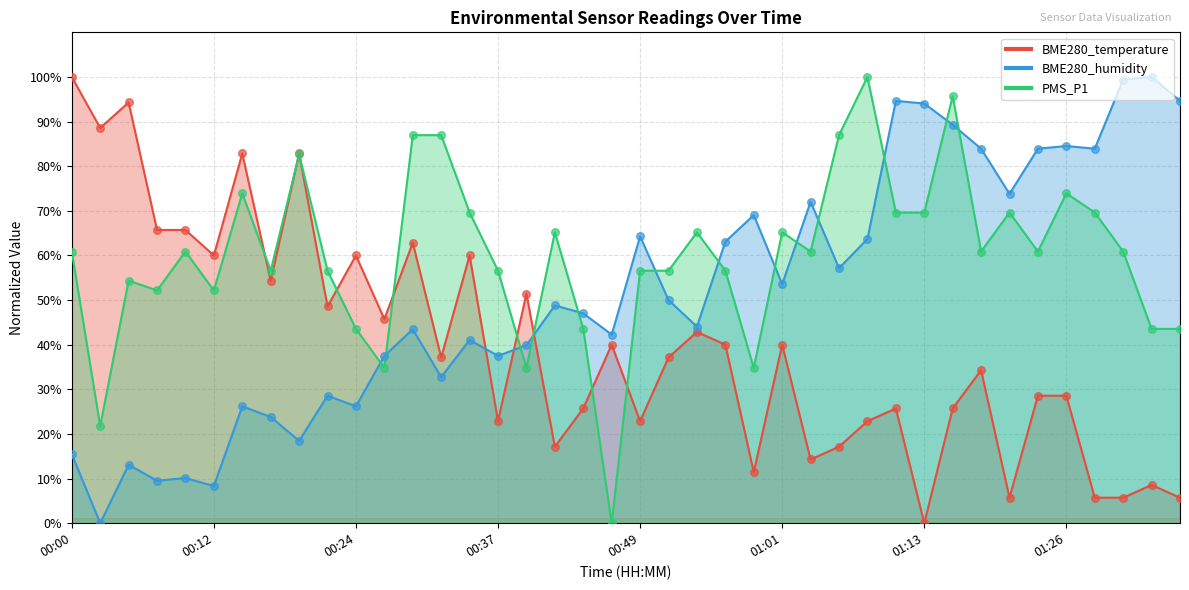

Is the value of BME280_temperature at 00:56 greater than the value of BME280_humidity at 01:01?

No